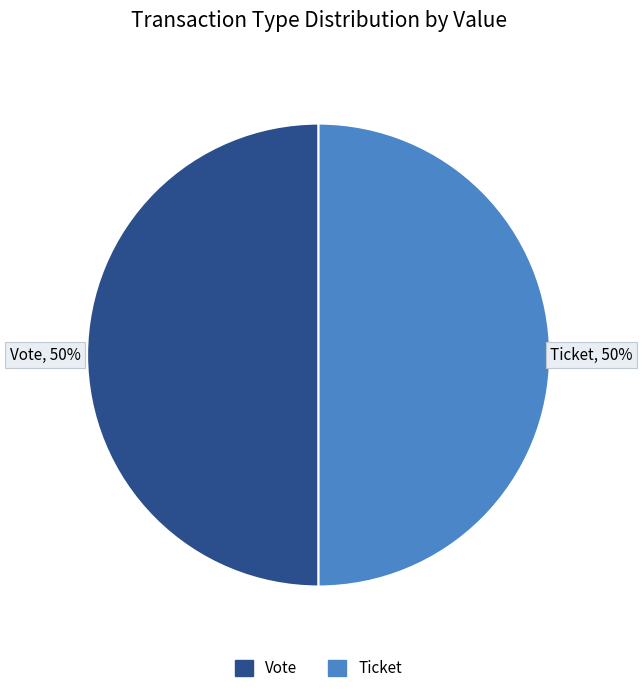

To the nearest percent, what is the average slice percentage?

50%